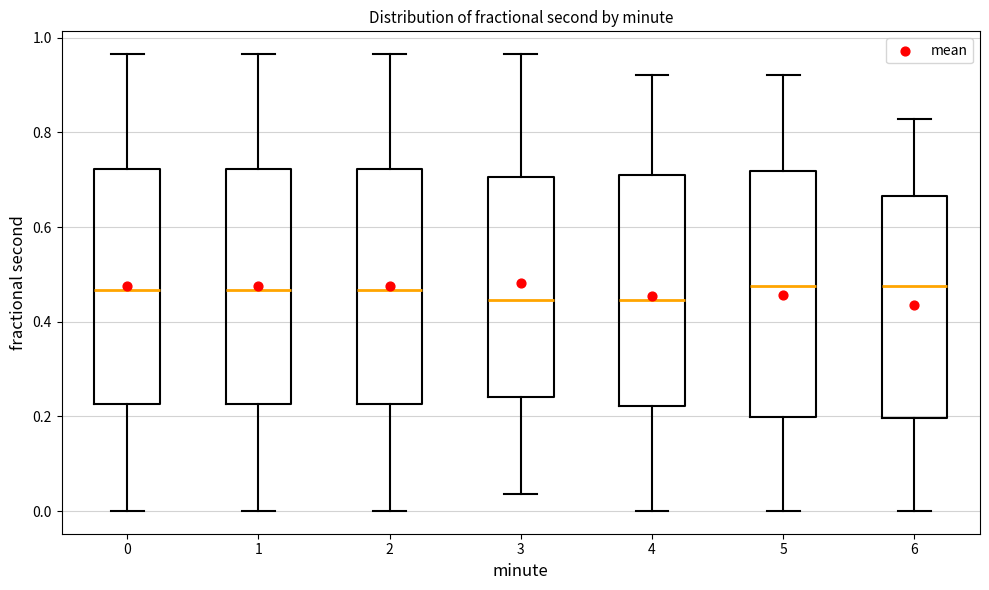

Comparing the boxes themselves (not the whiskers), which one is the tallest?

5